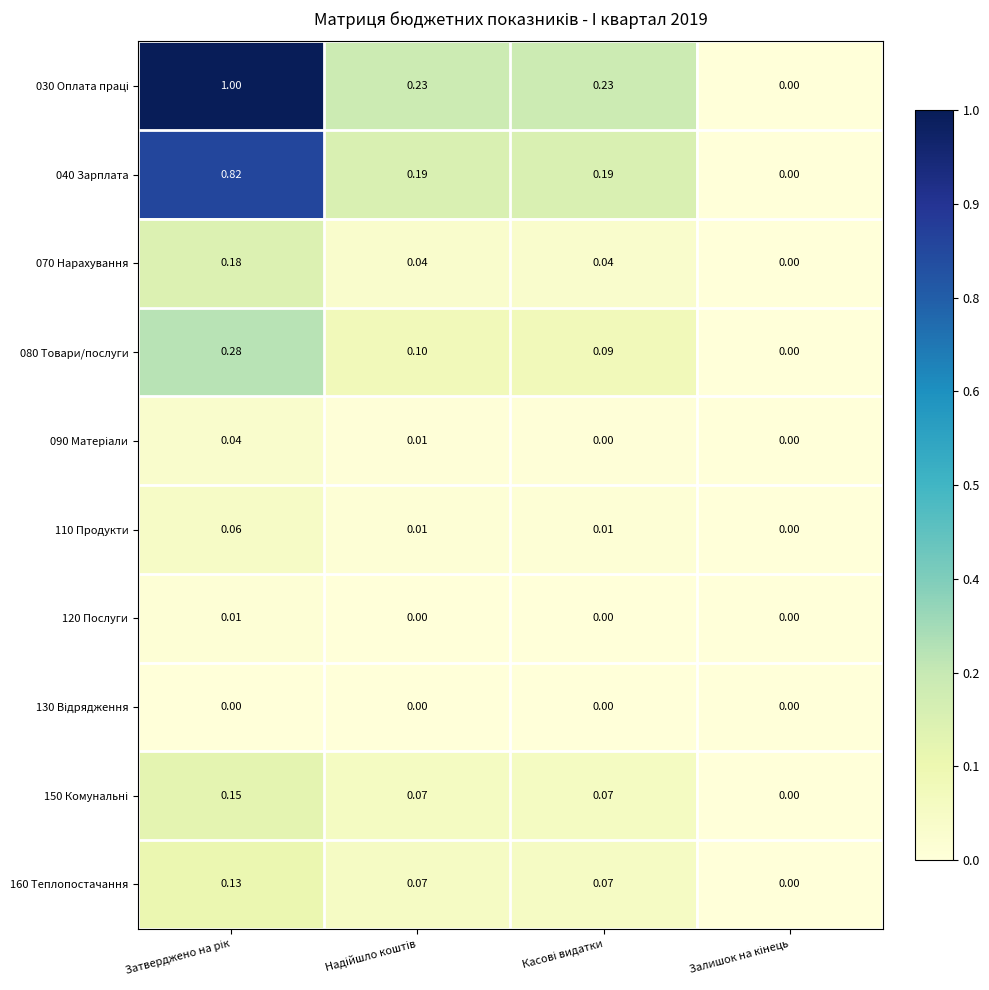

Between Залишок на кінець and Надійшло коштів, which is larger?

Надійшло коштів